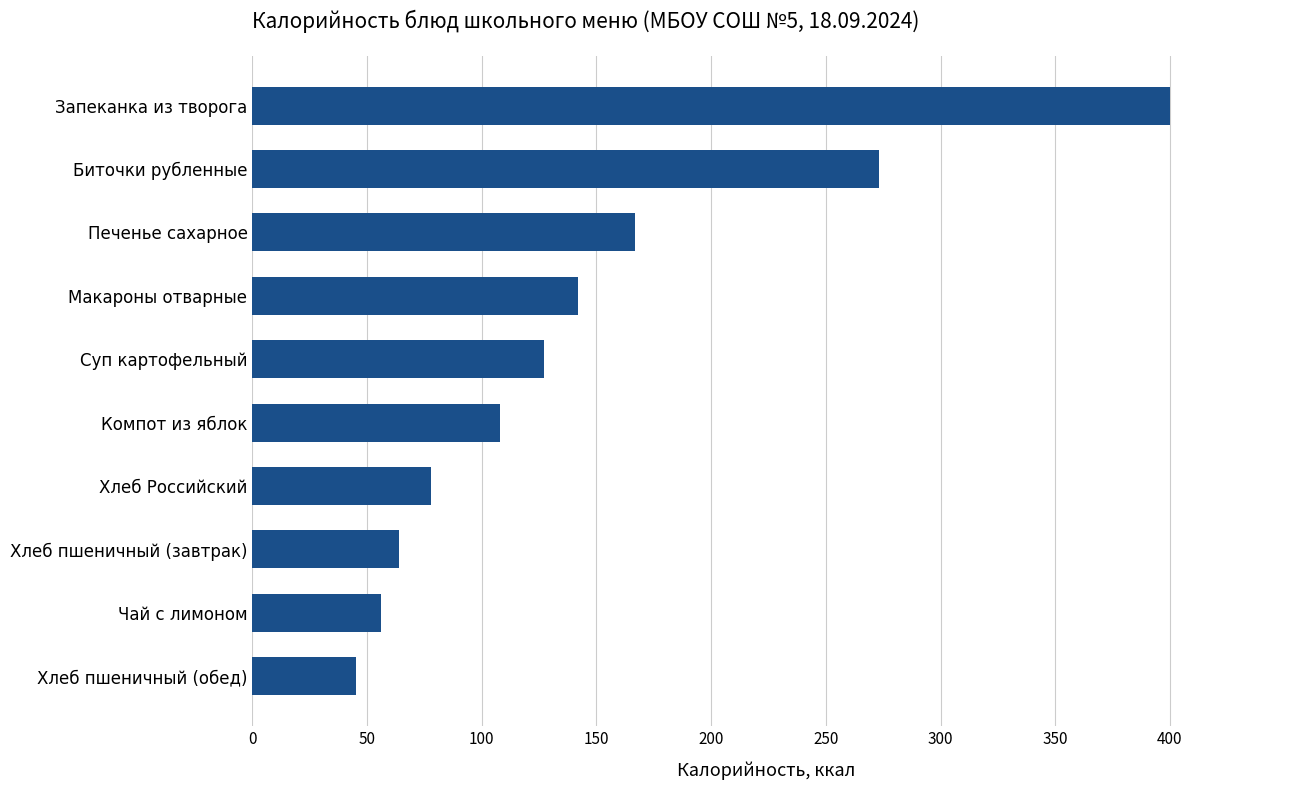

Read the value at Макароны отварные.

141.9